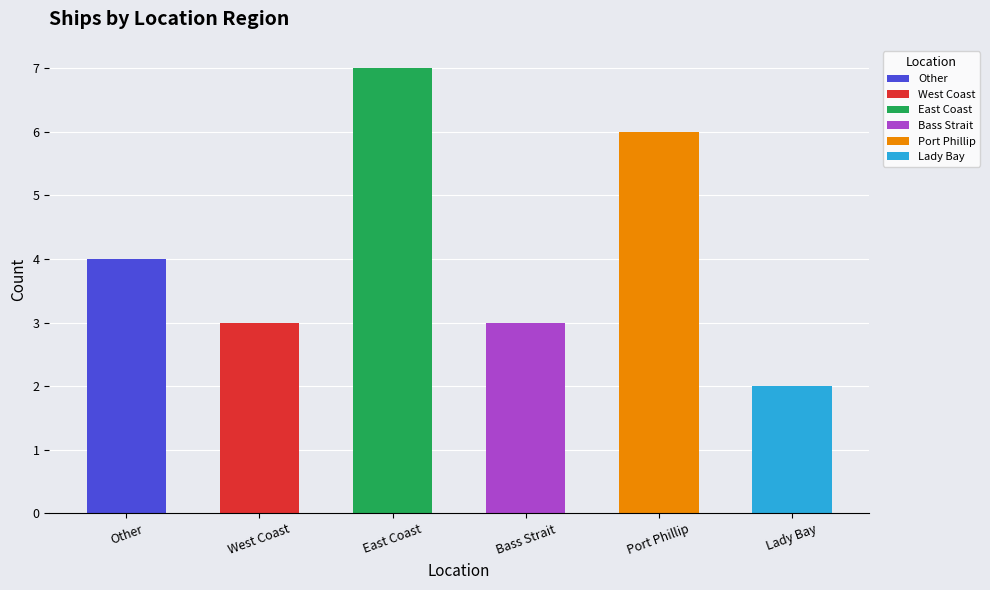

What is the ratio of the value at East Coast to the value at Bass Strait?

2.3